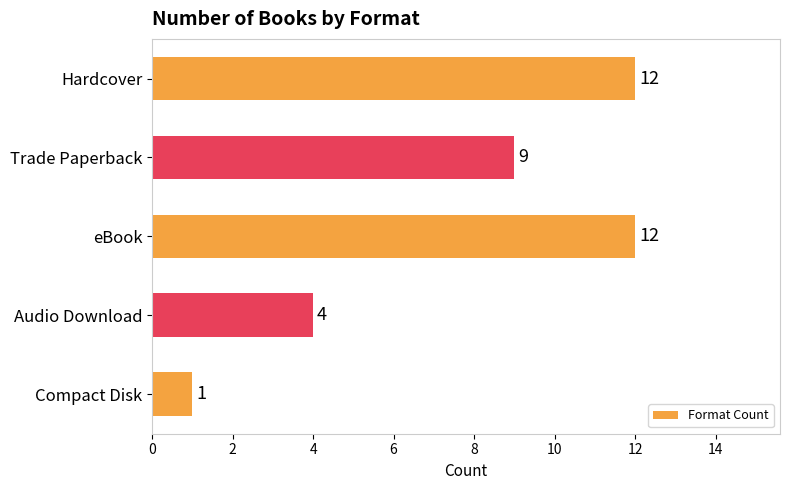

Where is the data nearest to the value 6?

Audio Download